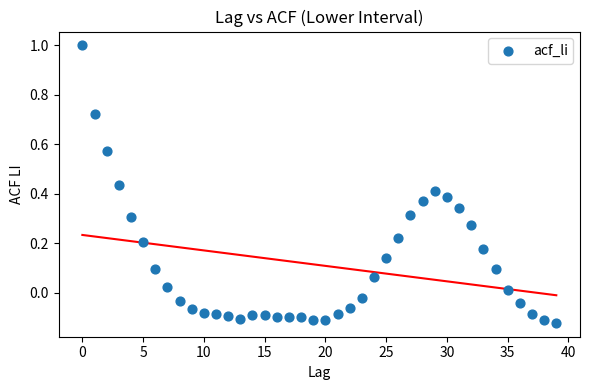

What is the range of Y values (max minus min)?

1.1